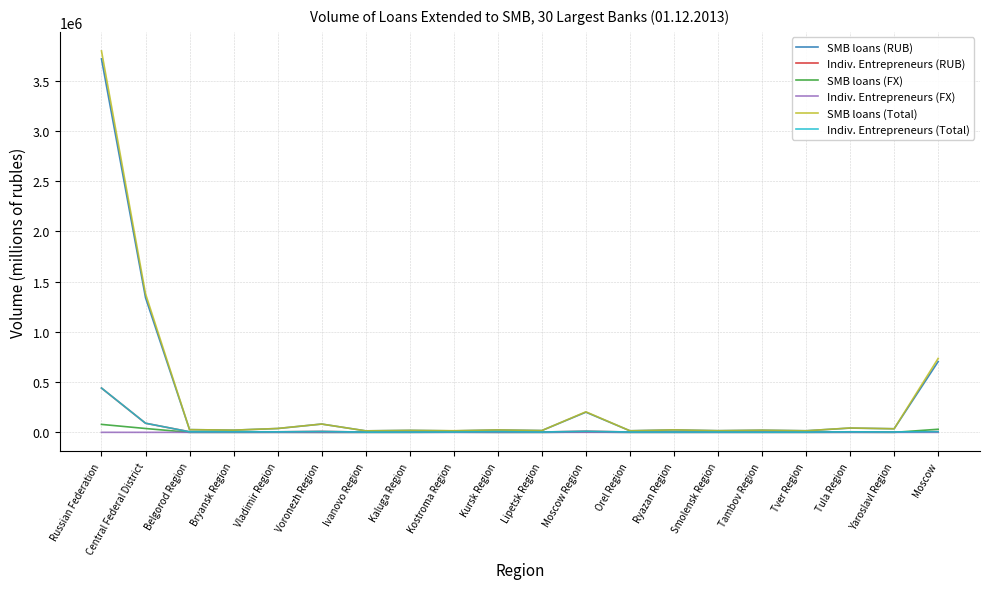

The value of SMB loans (FX) at Voronezh Region is 0. True or false?

True